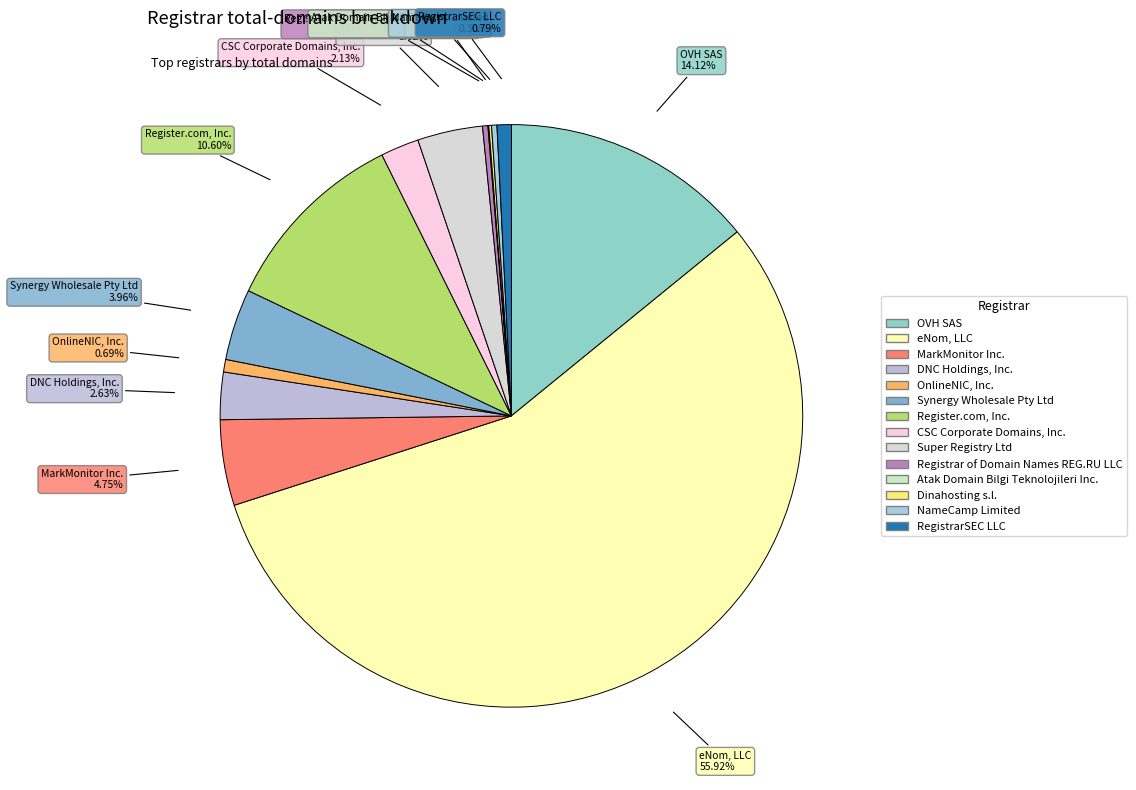

To the nearest percent, what is the average slice percentage?

7%